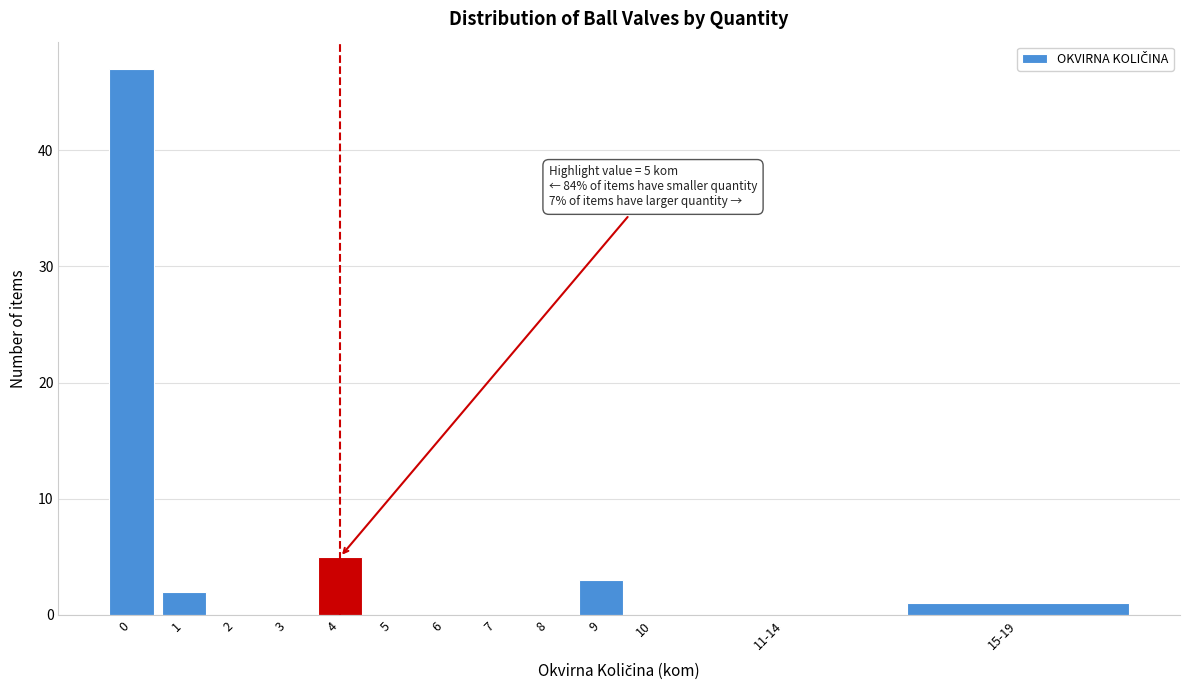

Reading right to left, transcribe all the data shown in this chart.

15-19=1	11-14=0	10=0	9=3	8=0	7=0	6=0	5=0	4=5	3=0	2=0	1=2	0=47